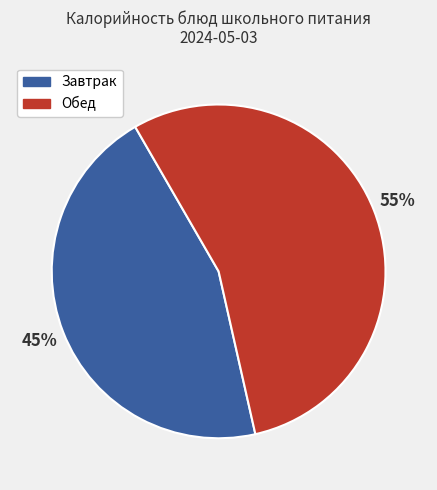

Is there any slice that represents more than half of the pie?

Yes